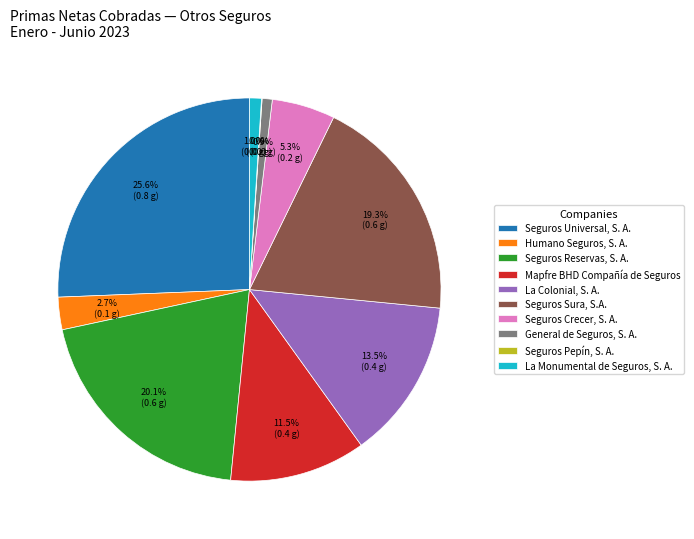

To the nearest percent, what is the difference between the largest and smallest slice percentages?

26%